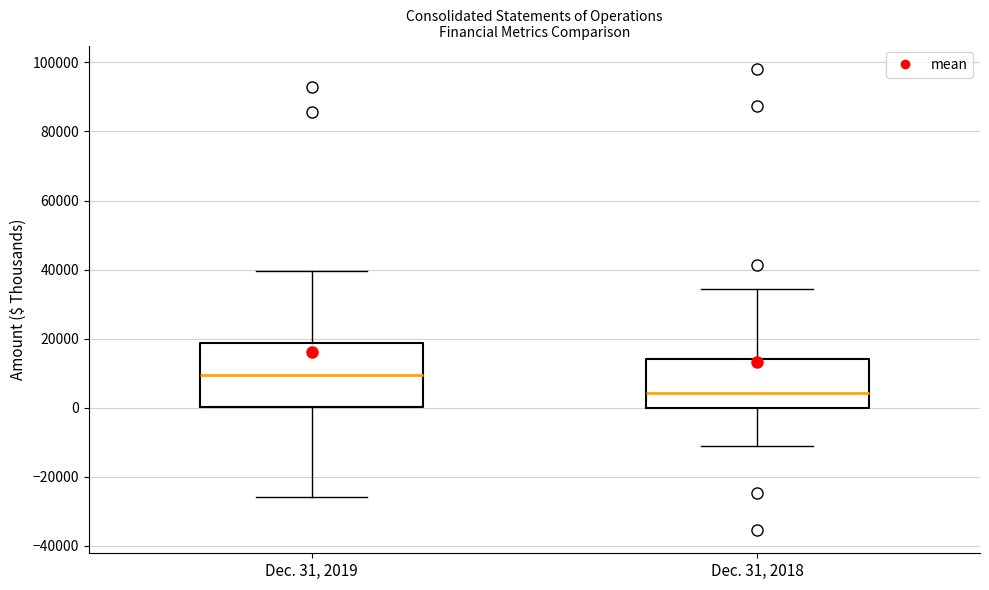

Reading left to right, read every box against the y-axis: the position of its median line, the range the box covers, and the ends of its whiskers. The values are not printed on the chart, so give them approximately, as read against the axis.

Dec. 31, 2019: median 10000, box 0 to 18000, whiskers -26000 to 40000
Dec. 31, 2018: median 4000, box 0 to 14000, whiskers -10000 to 34000